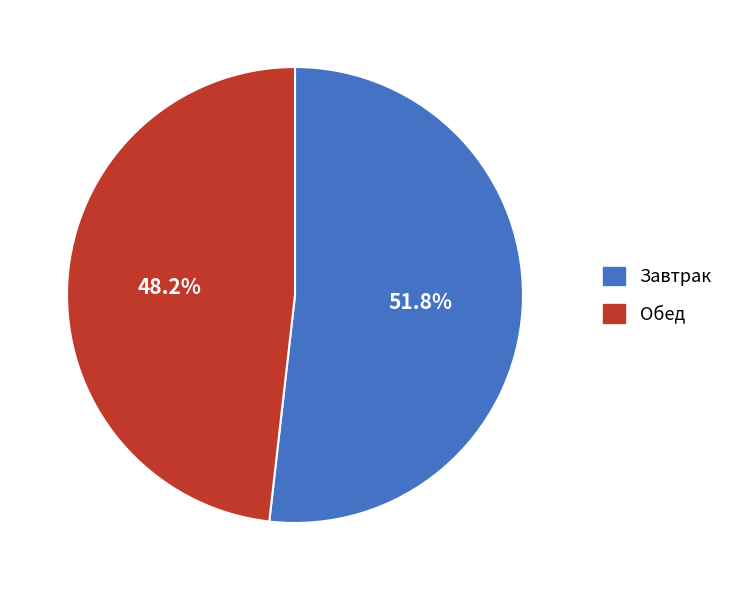

What percentage do Обед and Завтрак together represent?

100.0%